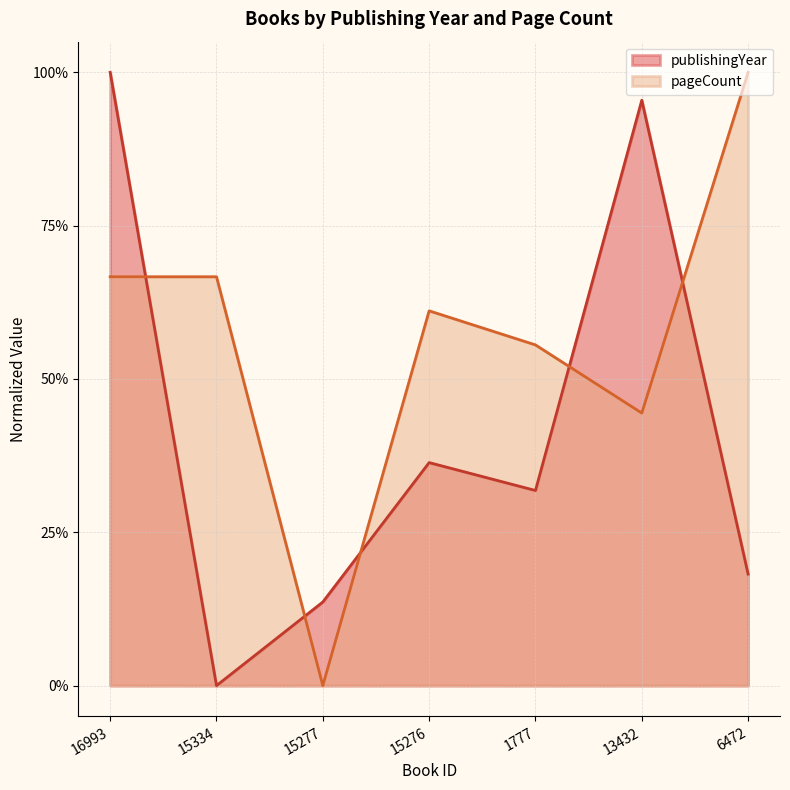

How many data points in pageCount are above 0?

6